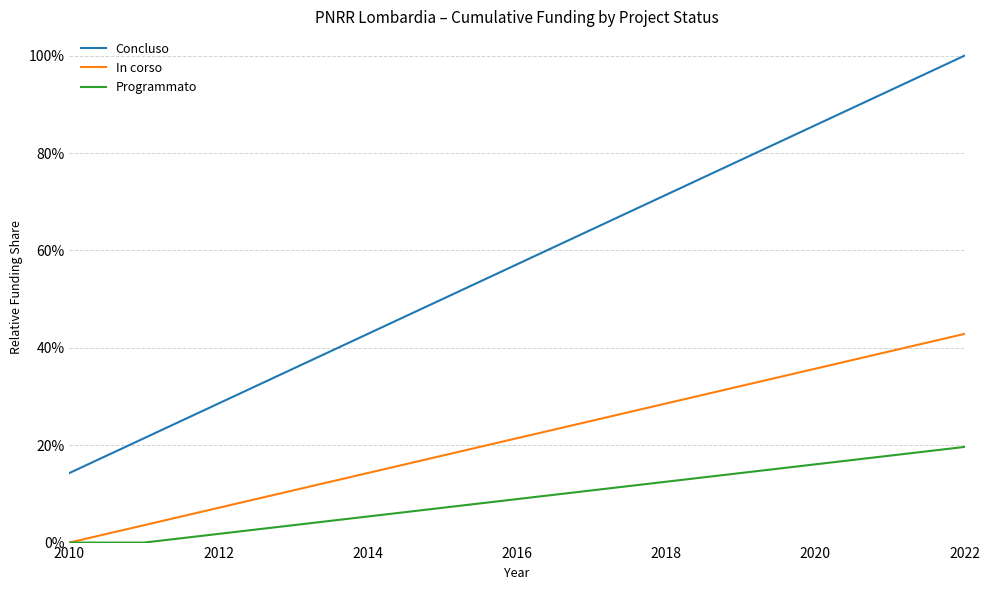

True or false: Programmato and In corso intersect in this chart.

False